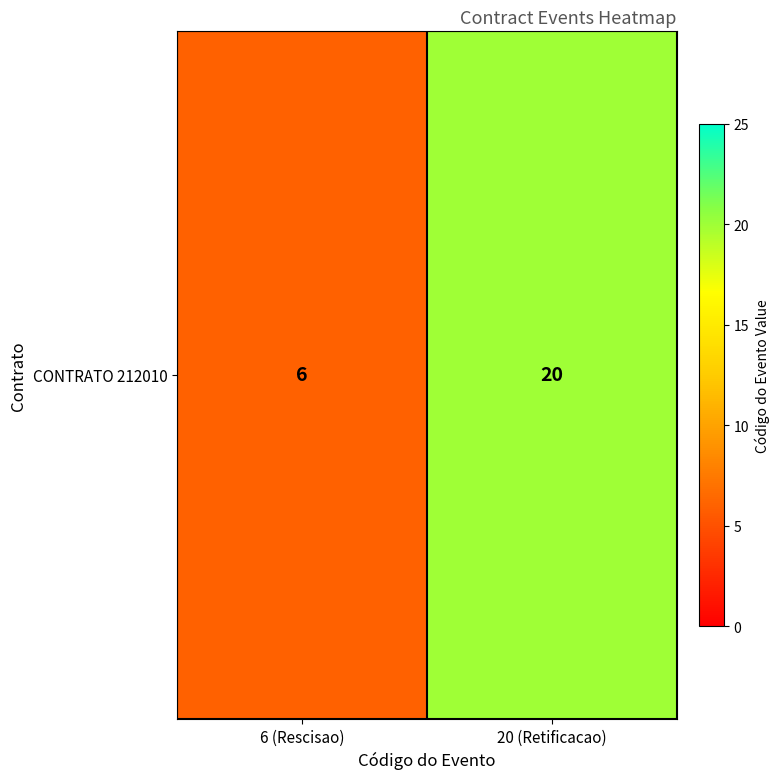

How many values are between 6 and 20?

2